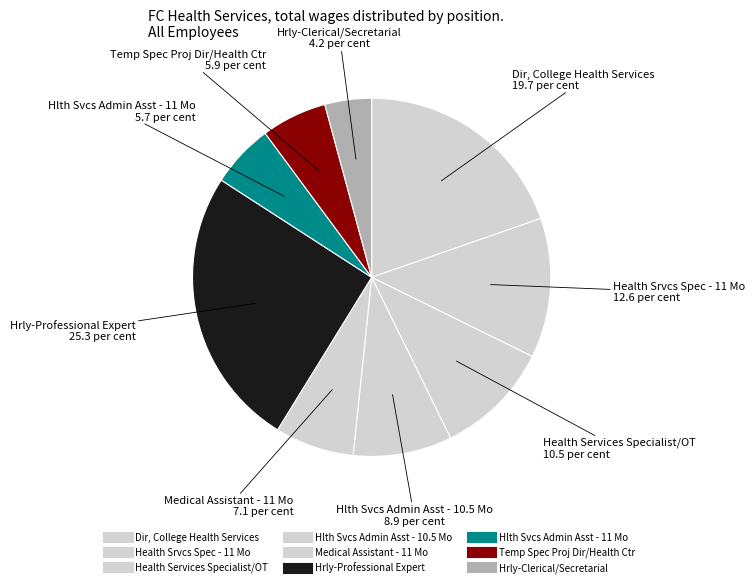

What percentage is the Temp Spec Proj Dir/Health Ctr slice, to the nearest percent?

6%